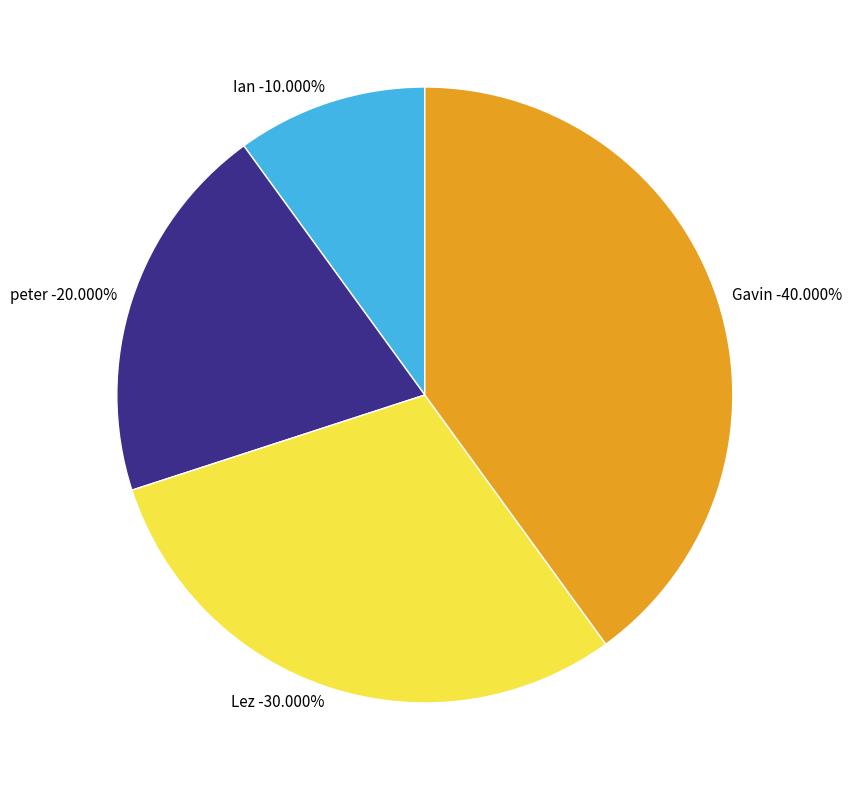

Does Lez represent more than half of the total?

No